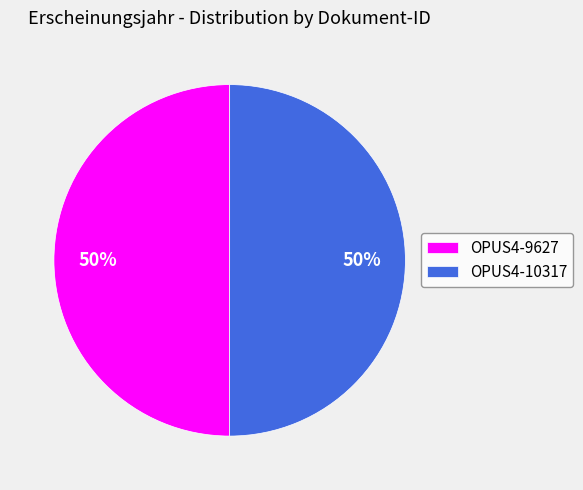

Is it true that OPUS4-10317 is 38% of the pie?

False